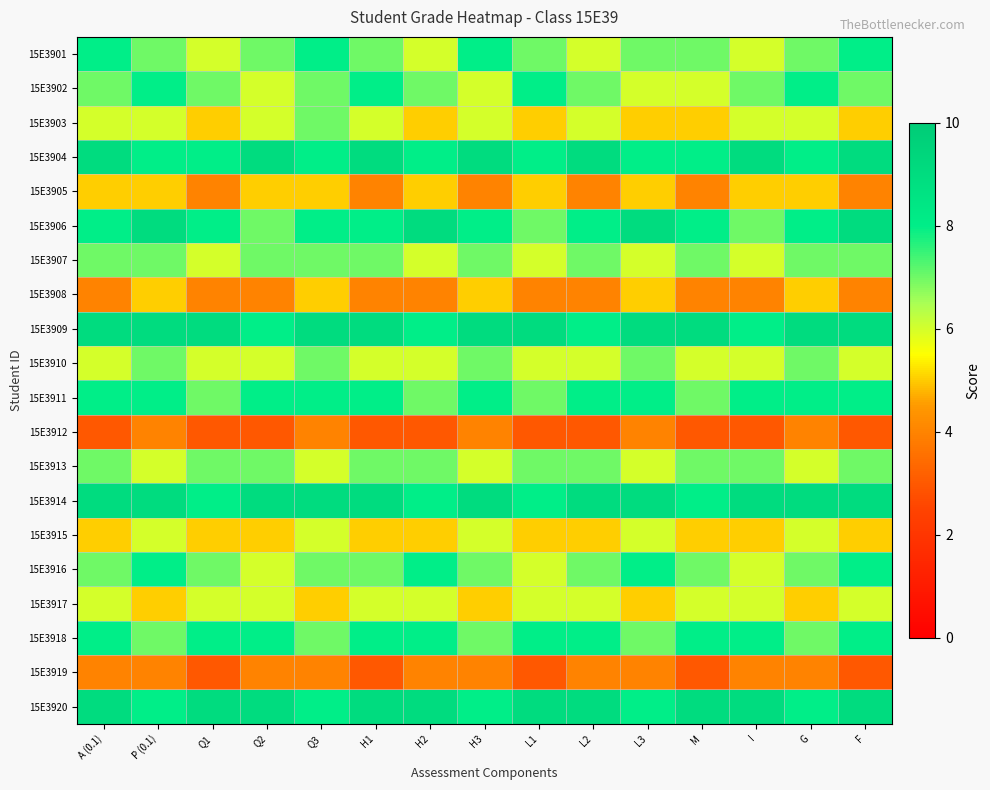

Rank the series at Q3 from highest to lowest value.

15E3909, 15E3914, 15E3901, 15E3904, 15E3906, 15E3911, 15E3920, 15E3902, 15E3903, 15E3907, 15E3910, 15E3916, 15E3918, 15E3913, 15E3915, 15E3905, 15E3908, 15E3917, 15E3912, 15E3919